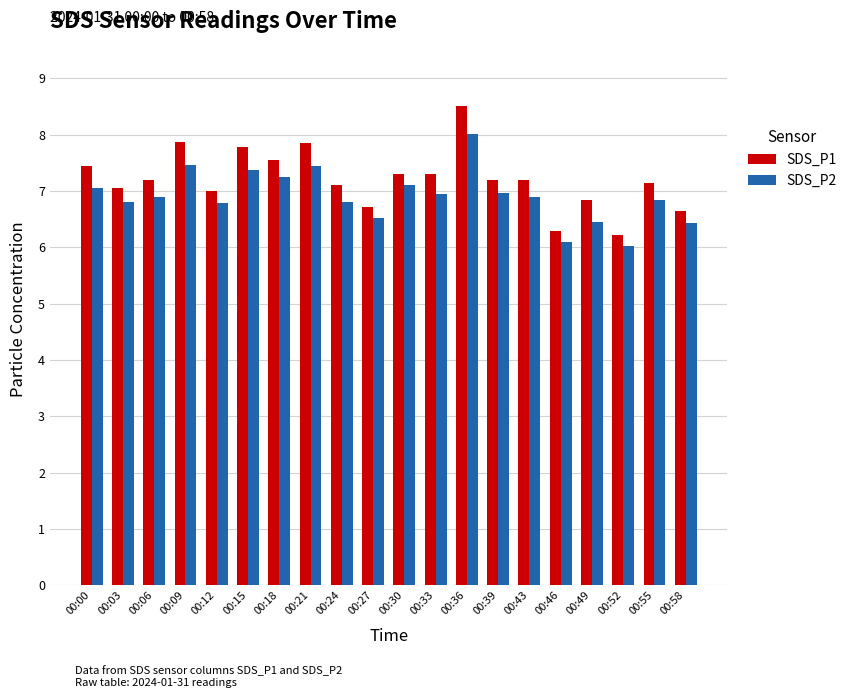

How many bars are there in total?

40